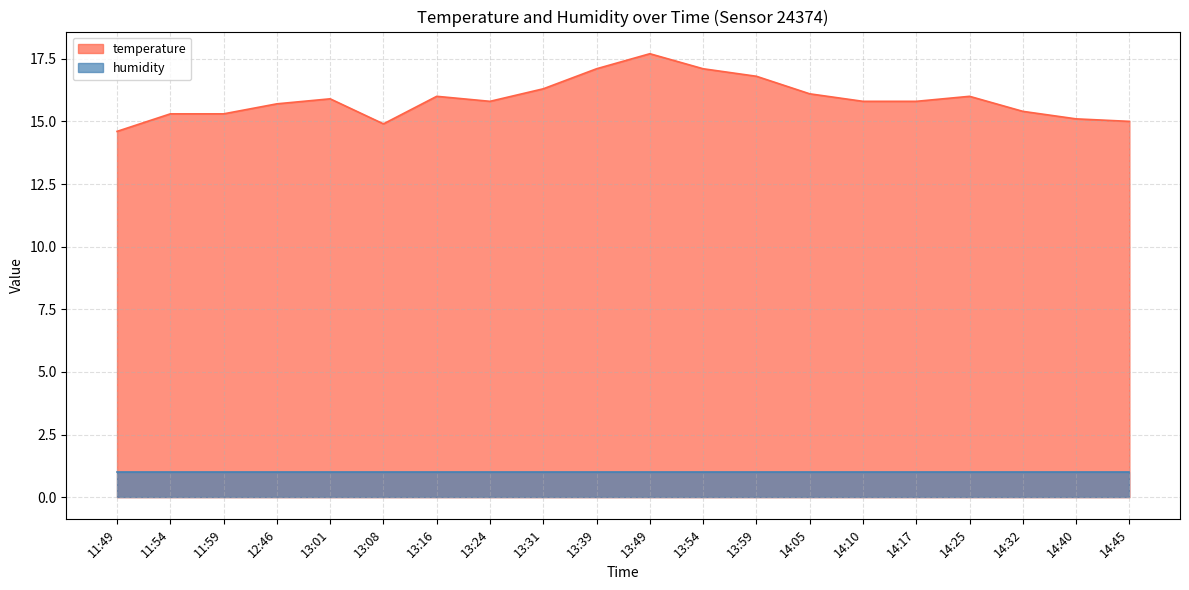

How many values are below 15?

2